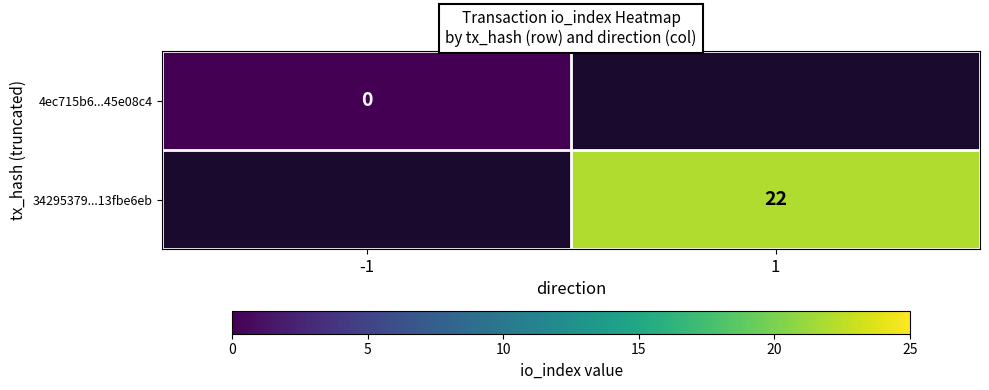

The 34295379...13fbe6eb series shows 35 at 1. True or false?

False